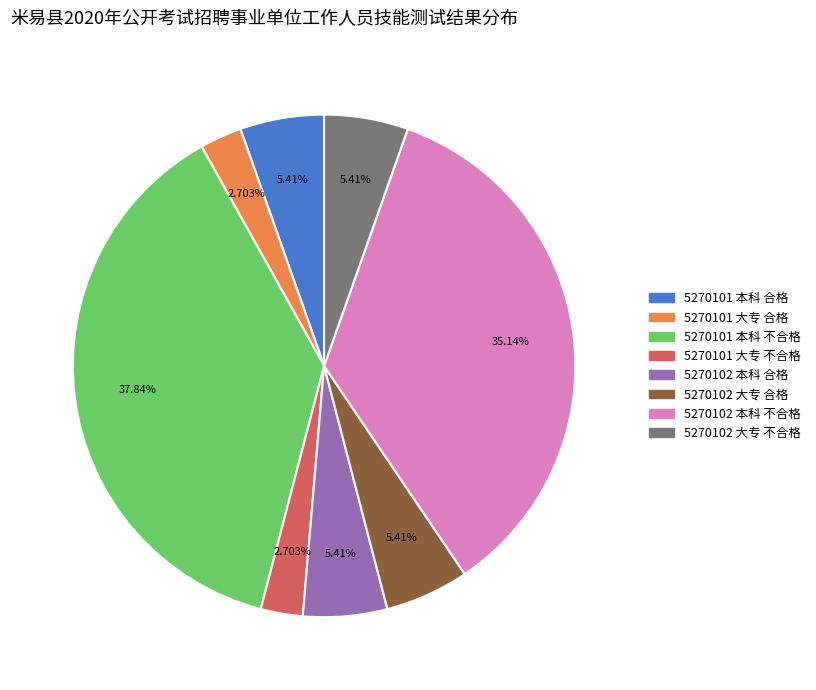

Does any single category account for the majority?

No